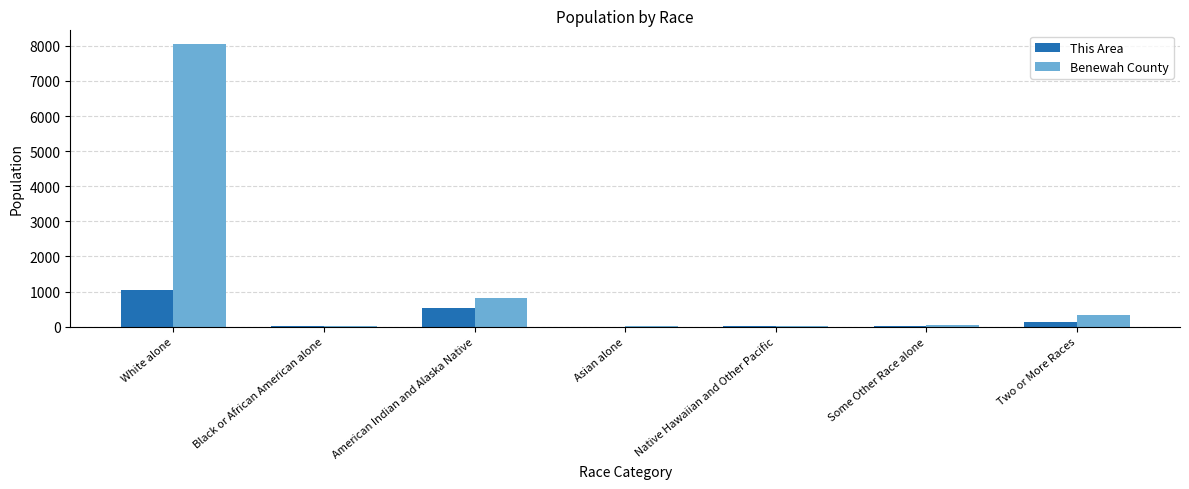

Which series has the largest total across all categories?

Benewah County